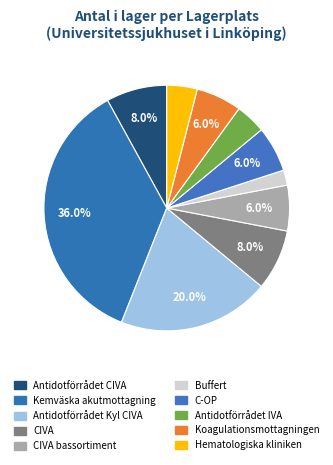

How many slices are in this pie chart?

10